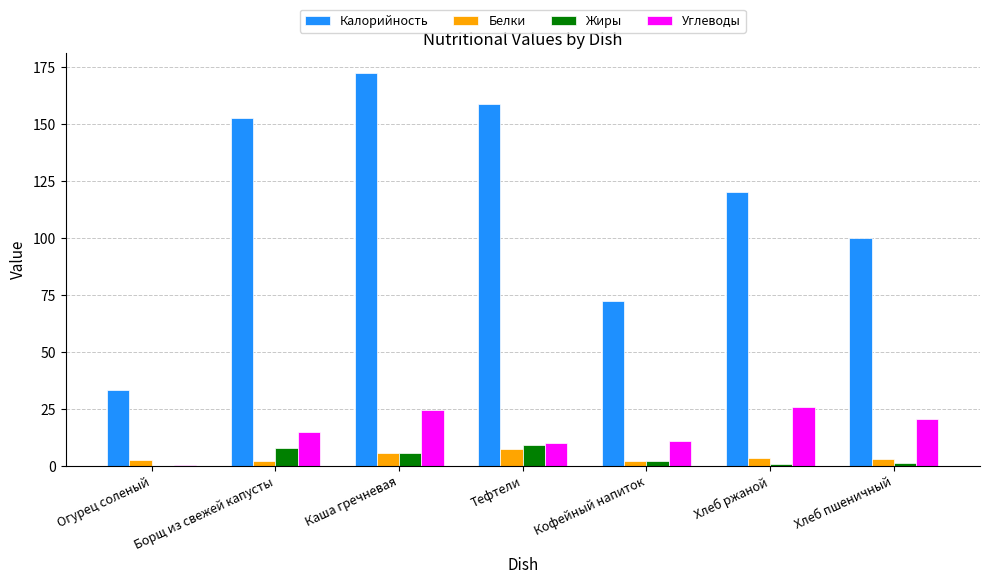

What are all the series names shown in the legend?

Калорийность, Белки, Жиры, Углеводы